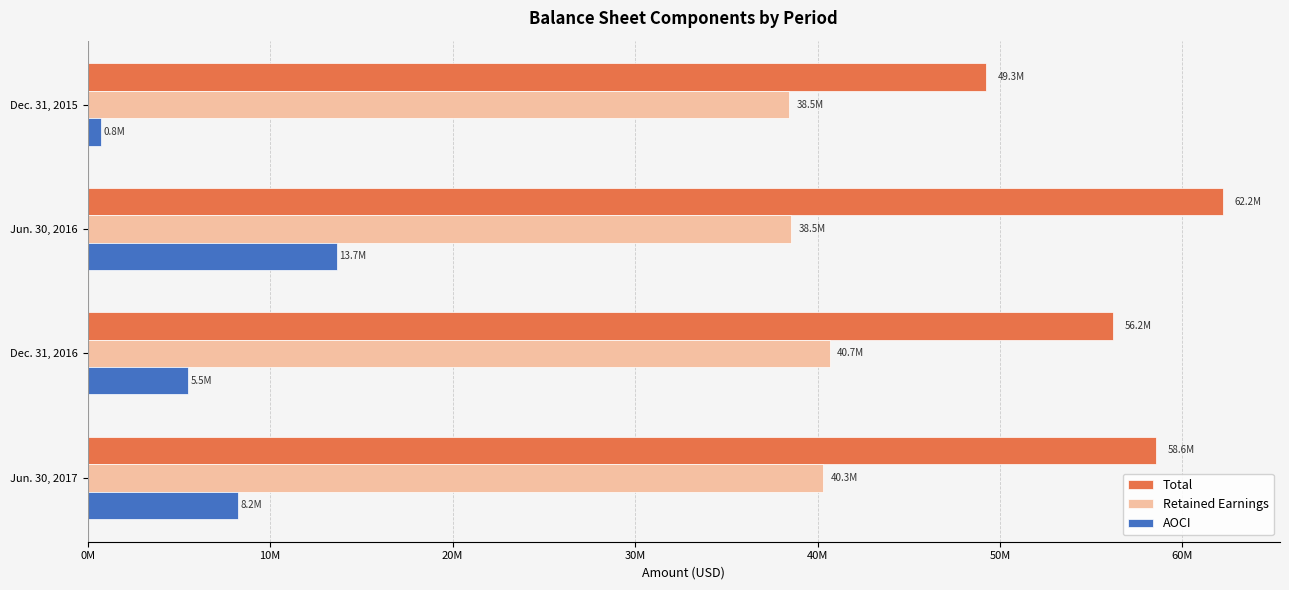

What is the minimum value for Retained Earnings?

38462834